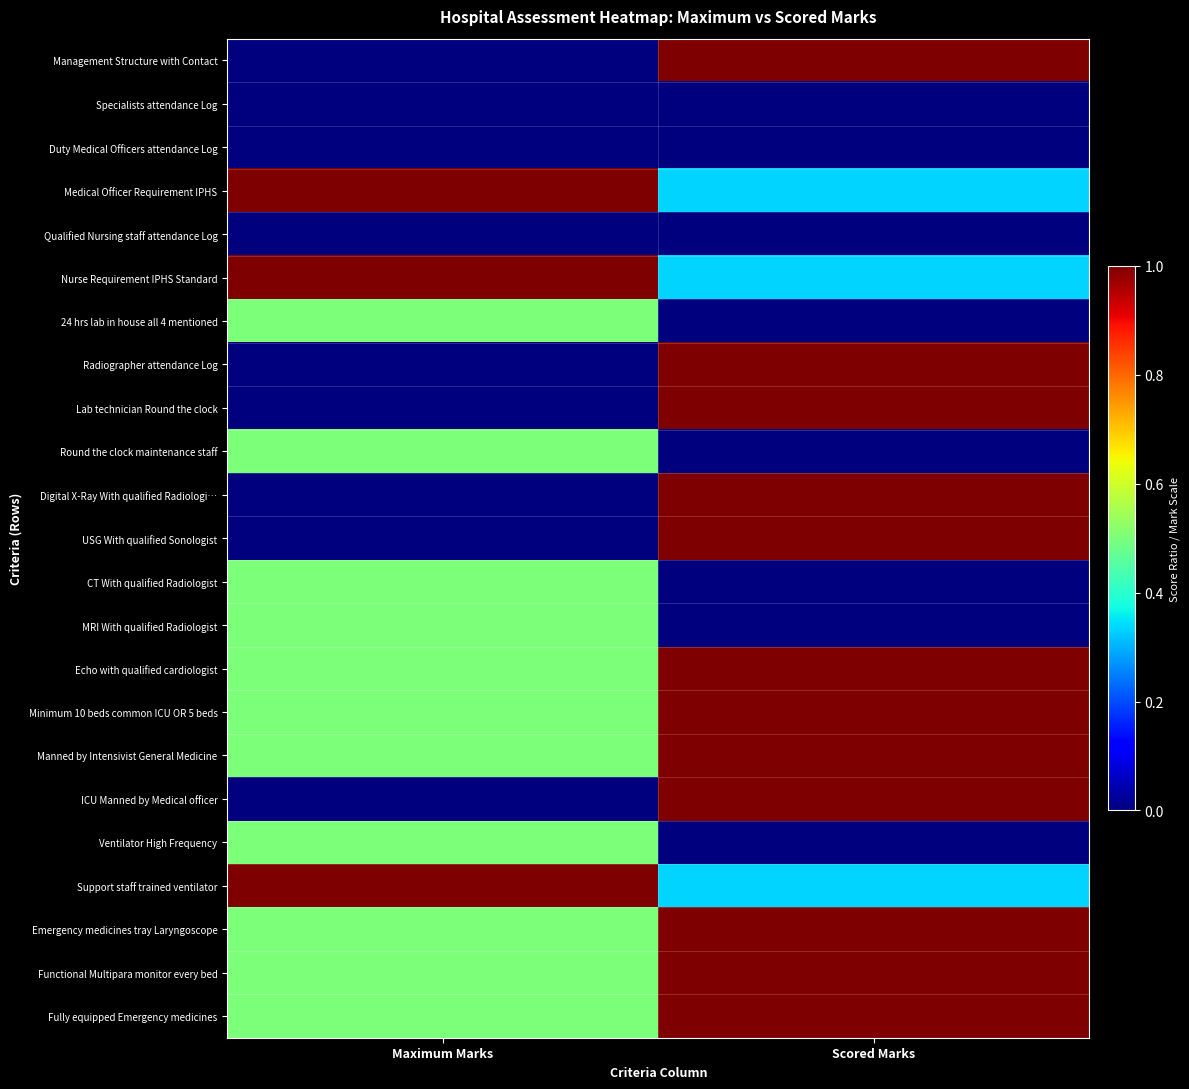

Reading left to right, what are all the values shown in this chart?

Management Structure with Contact: Maximum Marks=0.0	Scored Marks=1.0
Specialists attendance Log: Maximum Marks=0.0	Scored Marks=0.0
Duty Medical Officers attendance Log: Maximum Marks=0.0	Scored Marks=0.0
Medical Officer Requirement IPHS: Maximum Marks=1.0	Scored Marks=0.3
Qualified Nursing staff attendance Log: Maximum Marks=0.0	Scored Marks=0.0
Nurse Requirement IPHS Standard: Maximum Marks=1.0	Scored Marks=0.3
24 hrs lab in house all 4 mentioned: Maximum Marks=0.5	Scored Marks=0.0
Radiographer attendance Log: Maximum Marks=0.0	Scored Marks=1.0
Lab technician Round the clock: Maximum Marks=0.0	Scored Marks=1.0
Round the clock maintenance staff: Maximum Marks=0.5	Scored Marks=0.0
Digital X-Ray With qualified Radiologi…: Maximum Marks=0.0	Scored Marks=1.0
USG With qualified Sonologist: Maximum Marks=0.0	Scored Marks=1.0
CT With qualified Radiologist: Maximum Marks=0.5	Scored Marks=0.0
MRI With qualified Radiologist: Maximum Marks=0.5	Scored Marks=0.0
Echo with qualified cardiologist: Maximum Marks=0.5	Scored Marks=1.0
Minimum 10 beds common ICU OR 5 beds: Maximum Marks=0.5	Scored Marks=1.0
Manned by Intensivist General Medicine: Maximum Marks=0.5	Scored Marks=1.0
ICU Manned by Medical officer: Maximum Marks=0.0	Scored Marks=1.0
Ventilator High Frequency: Maximum Marks=0.5	Scored Marks=0.0
Support staff trained ventilator: Maximum Marks=1.0	Scored Marks=0.3
Emergency medicines tray Laryngoscope: Maximum Marks=0.5	Scored Marks=1.0
Functional Multipara monitor every bed: Maximum Marks=0.5	Scored Marks=1.0
Fully equipped Emergency medicines: Maximum Marks=0.5	Scored Marks=1.0